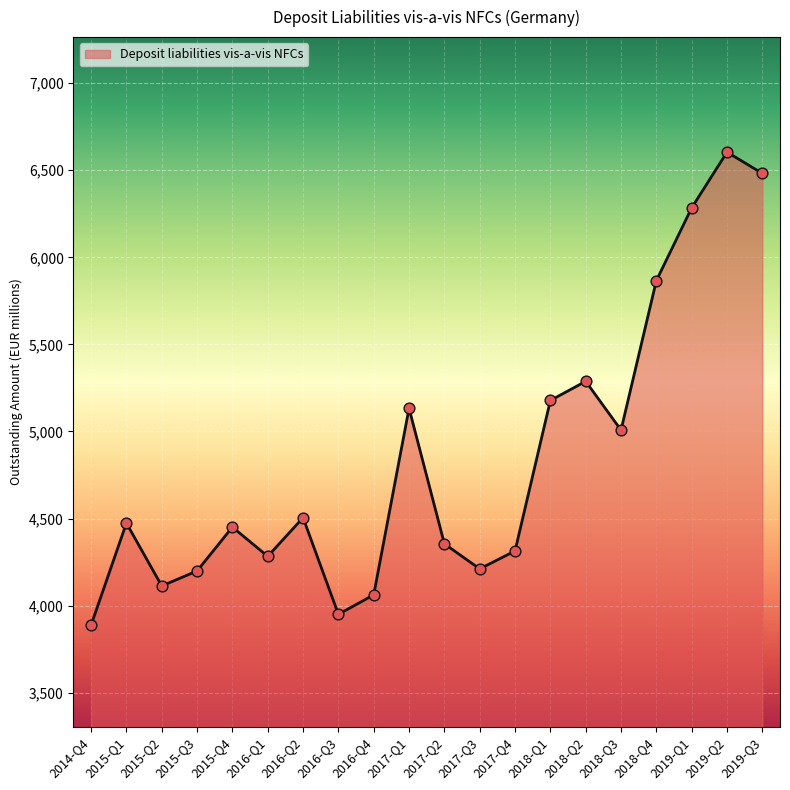

Between 2018-Q1 and 2015-Q2, which is larger?

2018-Q1